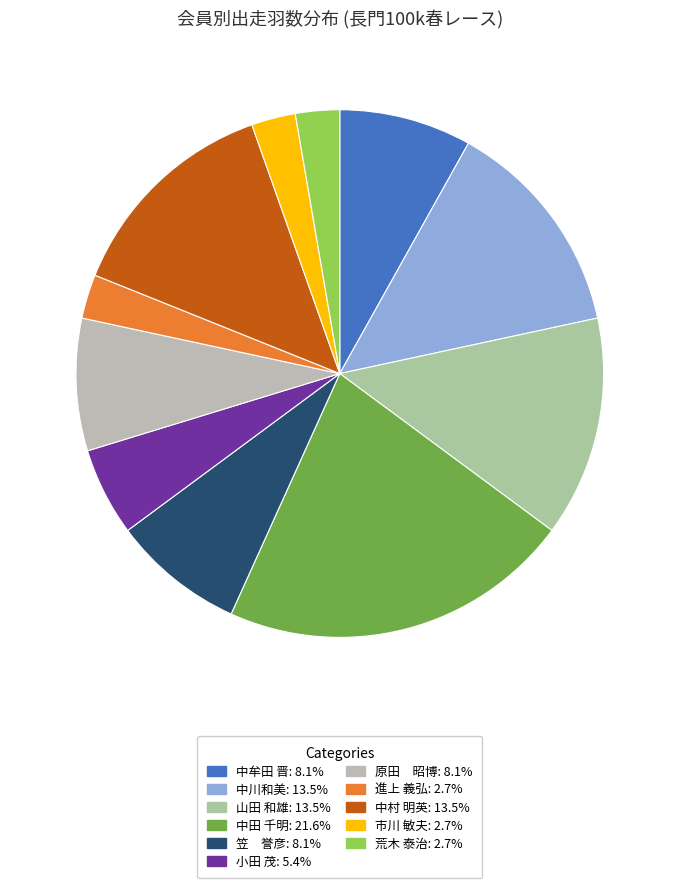

The 中川和美 slice represents 21% of the pie. True or false?

False